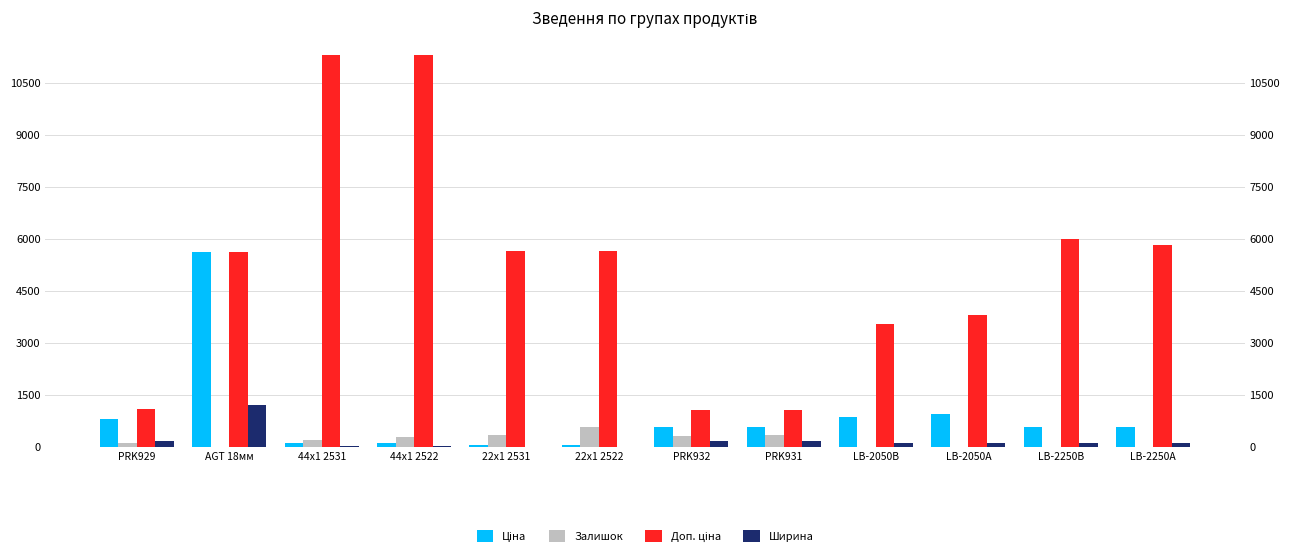

At which label does Ціна first exceed 585?

PRK929